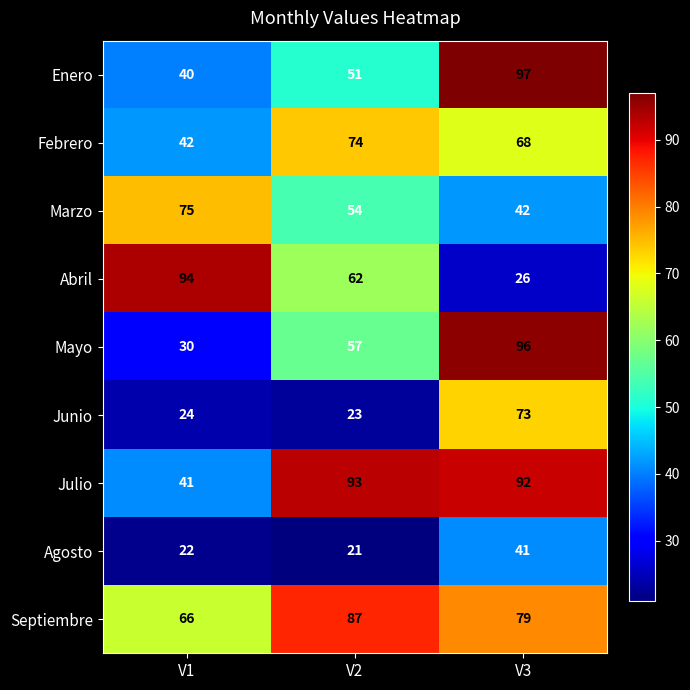

The Septiembre series shows 49 at V3. True or false?

False